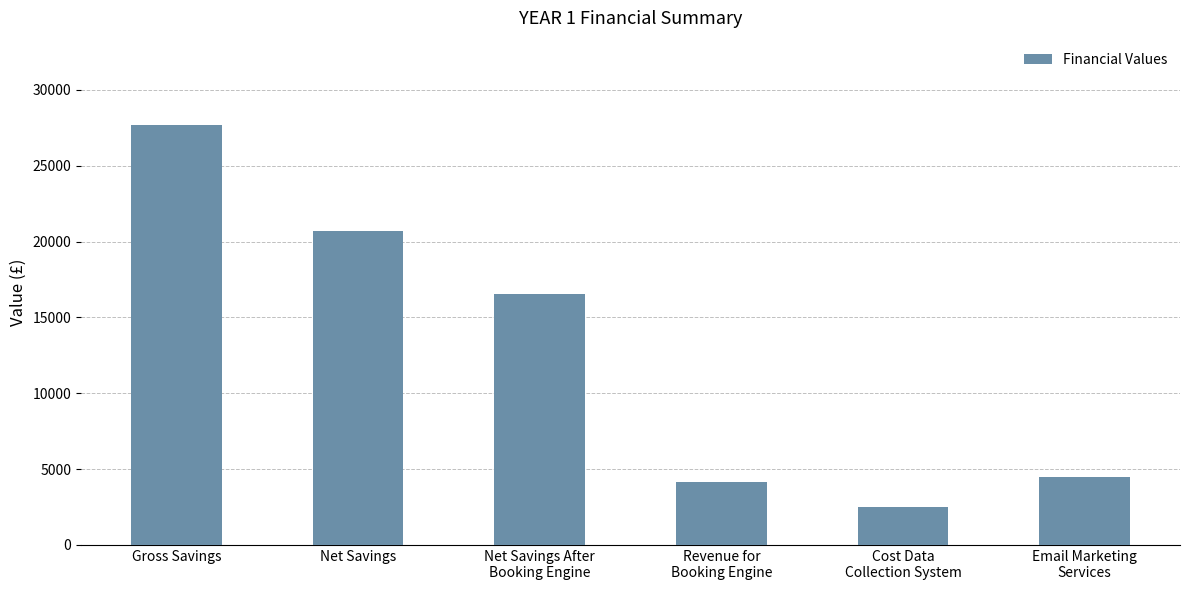

Which has a higher value, Revenue for
Booking Engine or Cost Data
Collection System?

Revenue for
Booking Engine